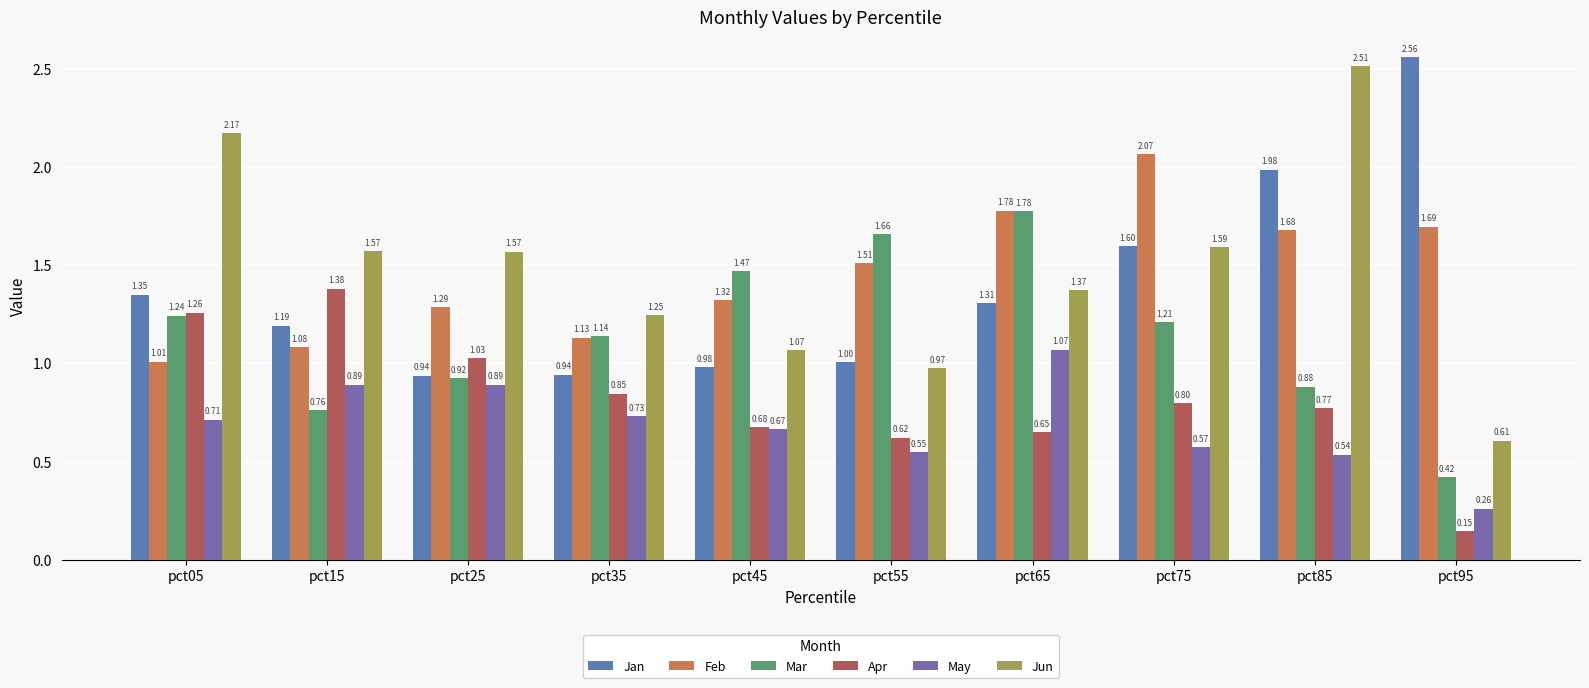

At which category is the sum across all series the highest?

pct85